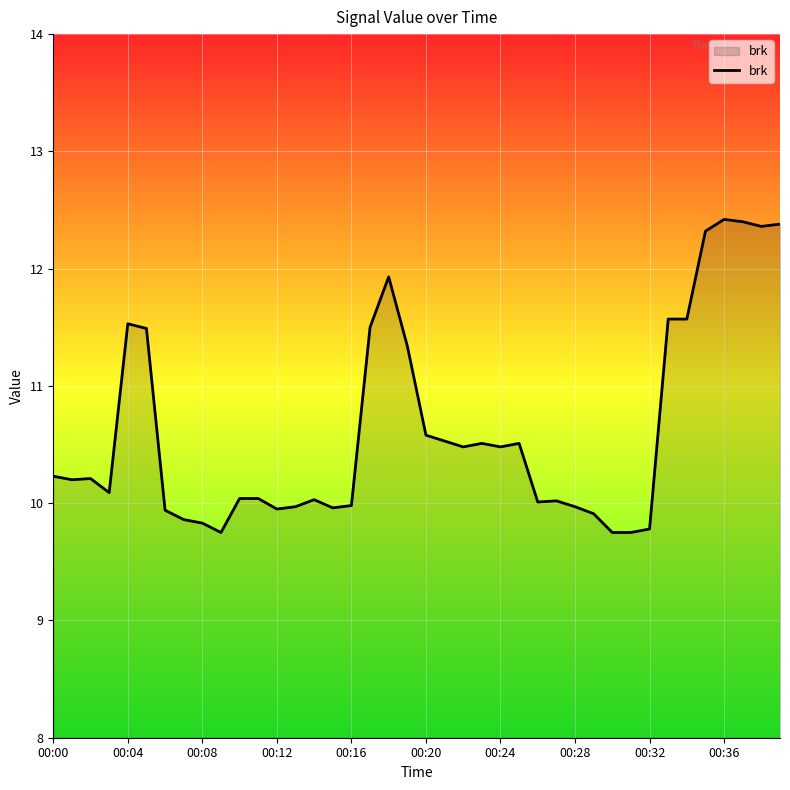

What is the greatest value displayed?

12.4